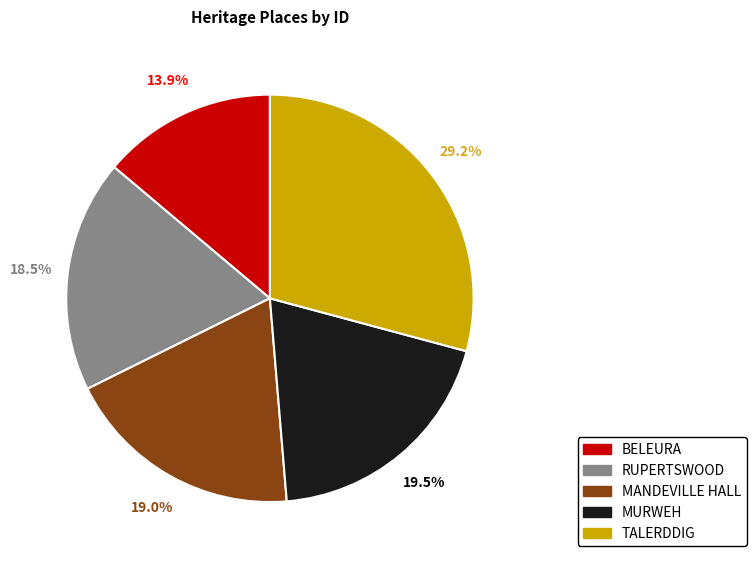

What percentage is NOT represented by MURWEH?

80.5%